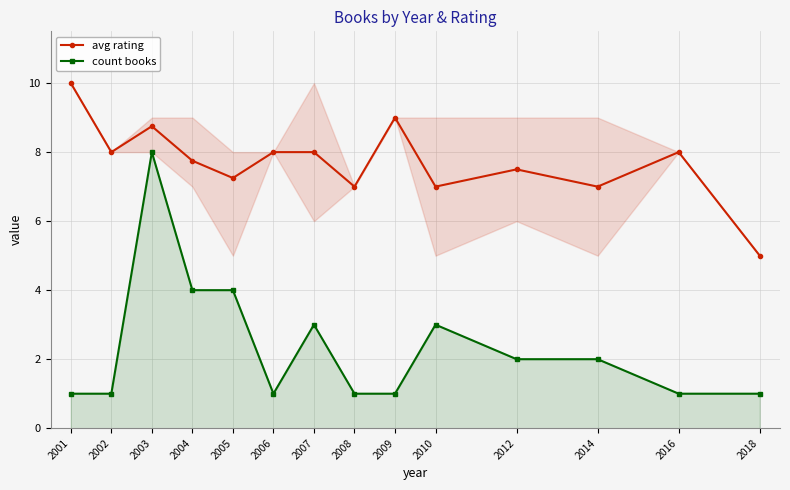

How many lines are shown in the chart?

2